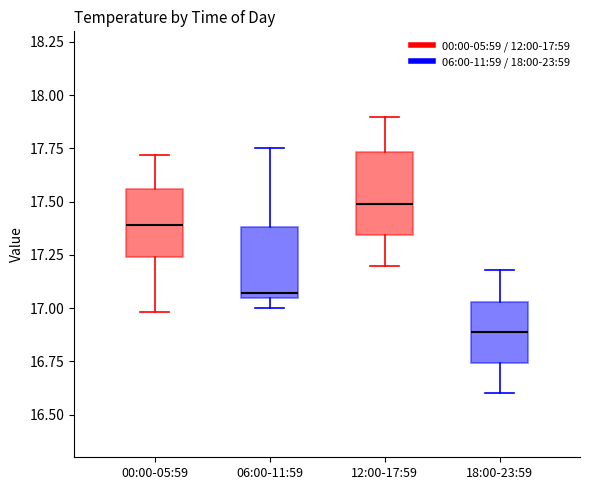

Which box's median line is the highest?

12:00-17:59